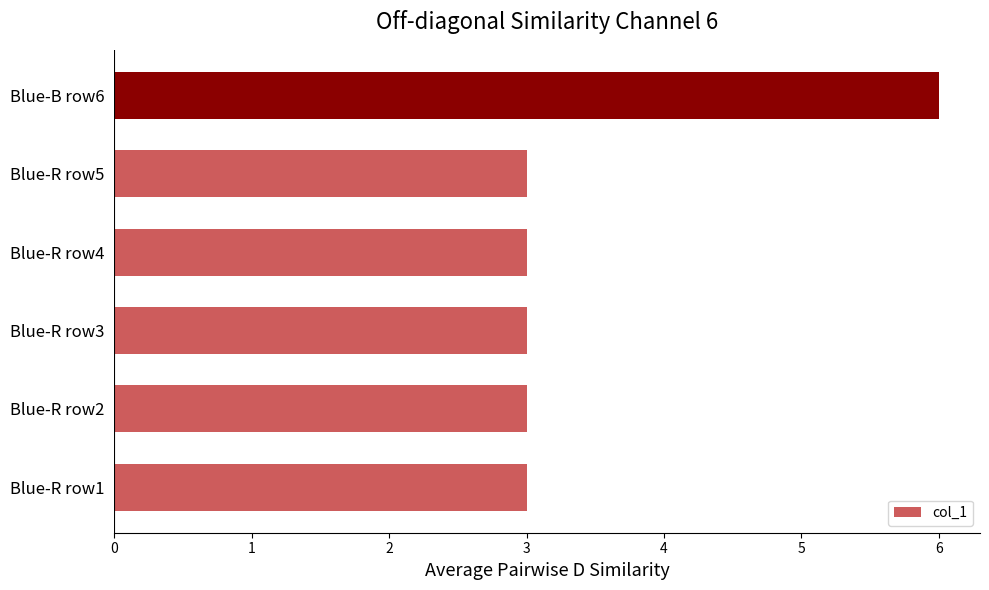

The value at Blue-R row5 is 3. True or false?

True